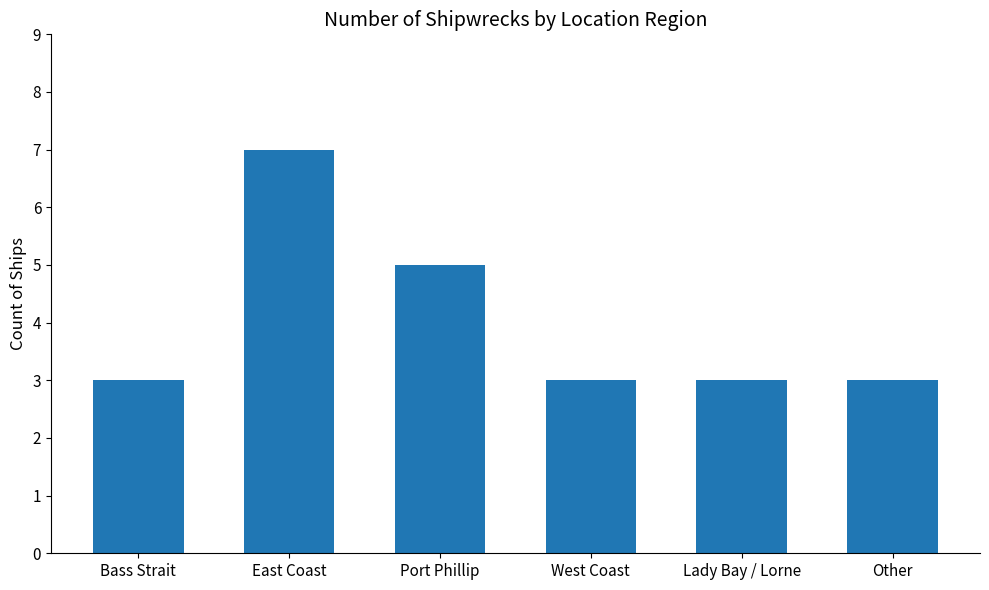

What is the change in value from East Coast to West Coast?

-4